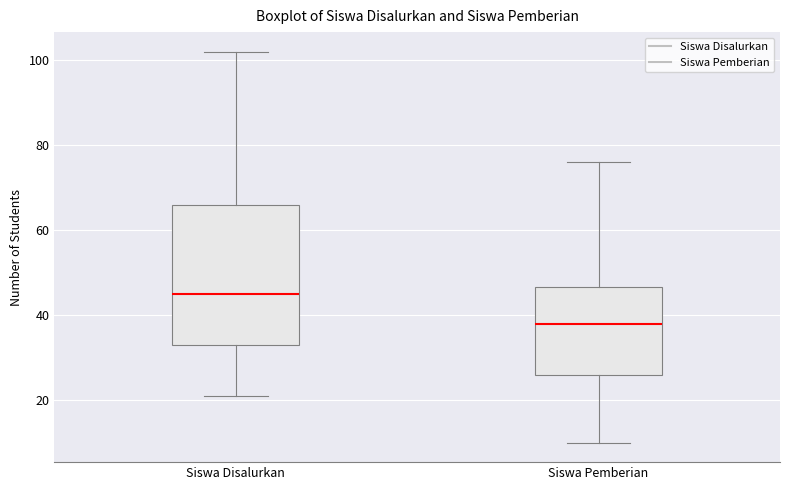

Which box is the tallest, from its lower edge to its upper edge?

Siswa Disalurkan